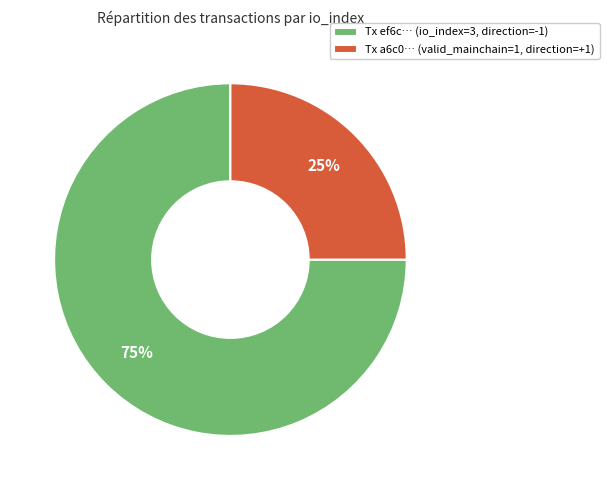

Between Tx ef6c… (io_index=3, direction=-1) and Tx a6c0… (valid_mainchain=1, direction=+1), which is larger?

Tx ef6c… (io_index=3, direction=-1)